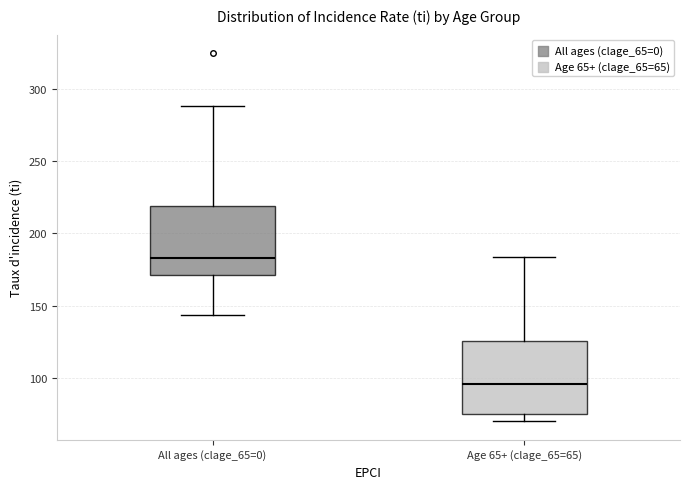

Which box's median line is the lowest?

Age 65+ (clage_65=65)